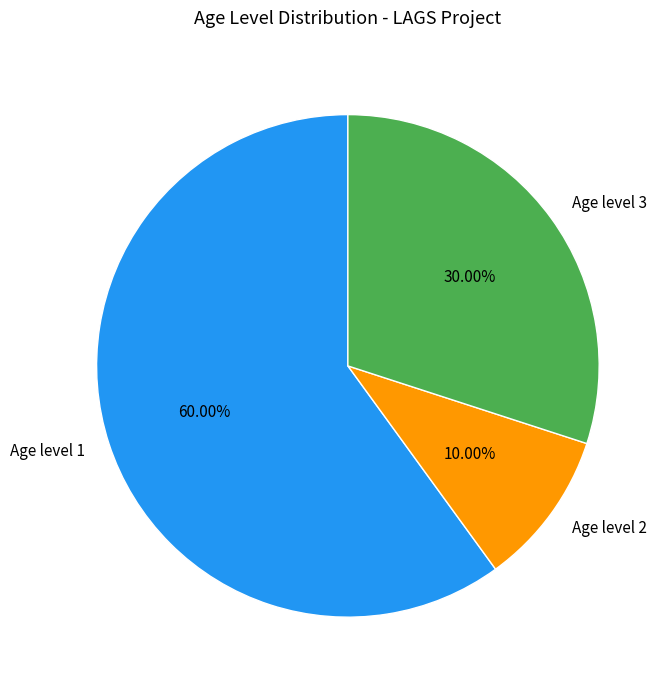

Is the sum of Age level 2 and Age level 1 greater than half?

Yes